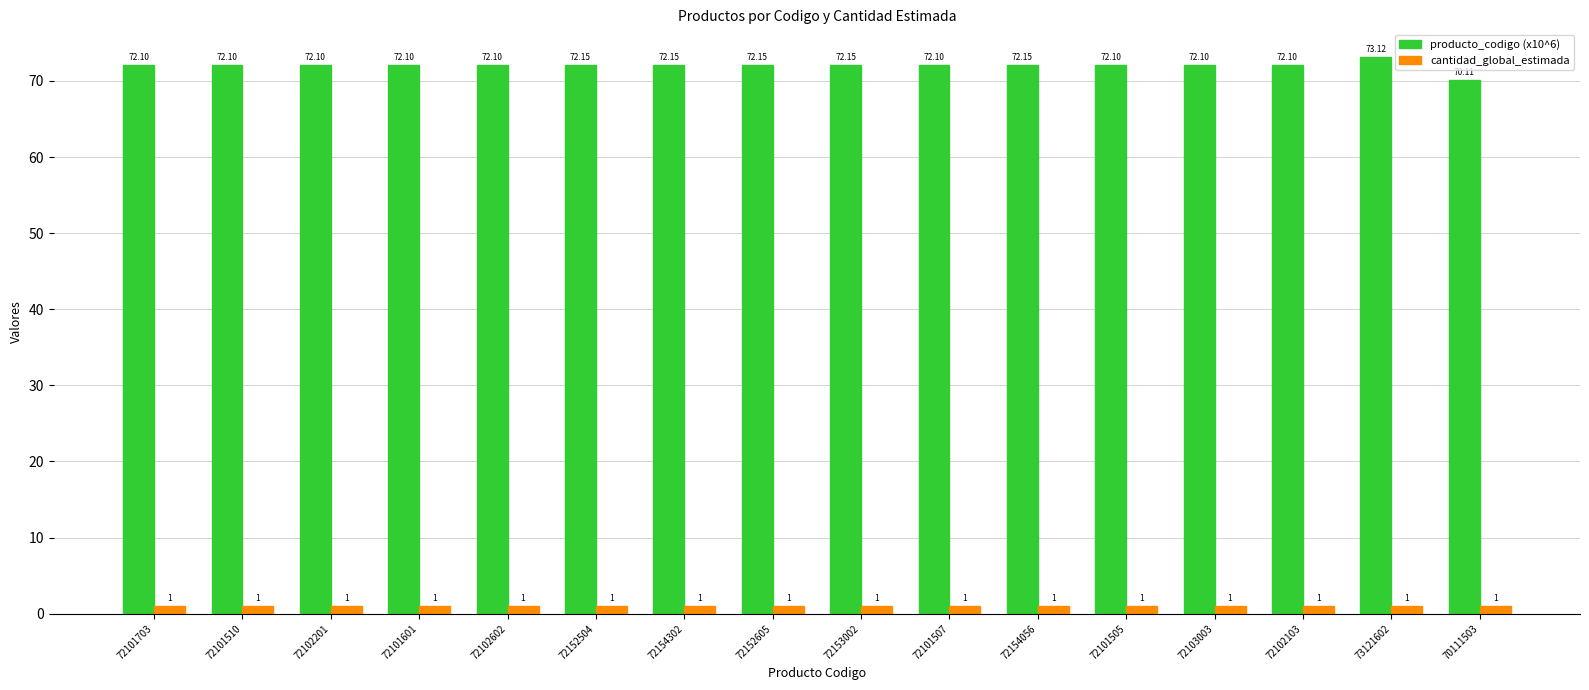

What is the value of the producto_codigo (x10^6) bar at the 5th from the left?

72.1